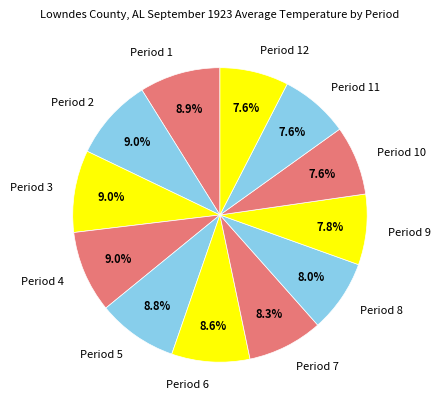

The Period 12 slice represents 8% of the pie. True or false?

True